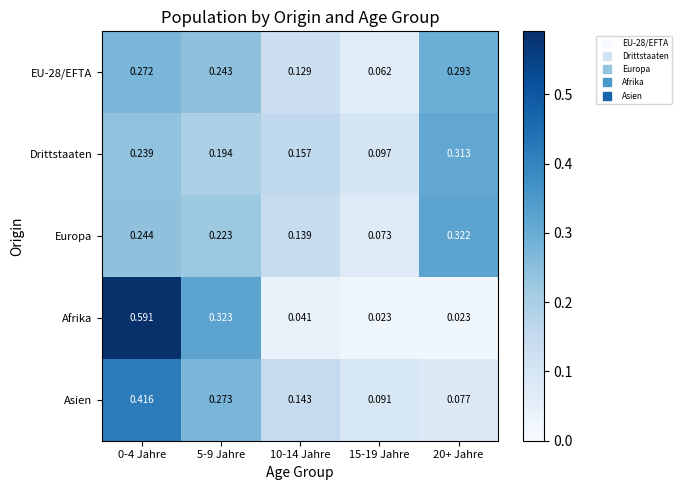

Which series changed the most between 0-4 Jahre and 10-14 Jahre?

Afrika